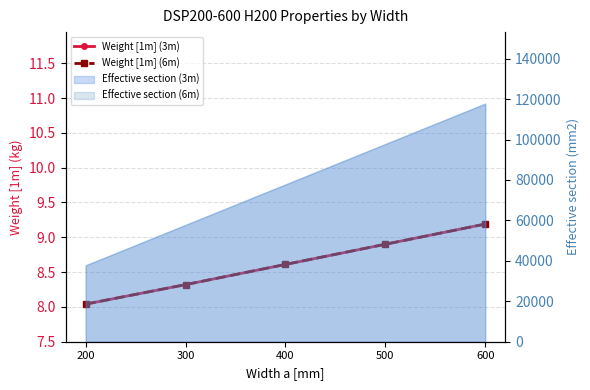

Between 200 and 600, which series saw the biggest shift?

Weight [1m] (3m)